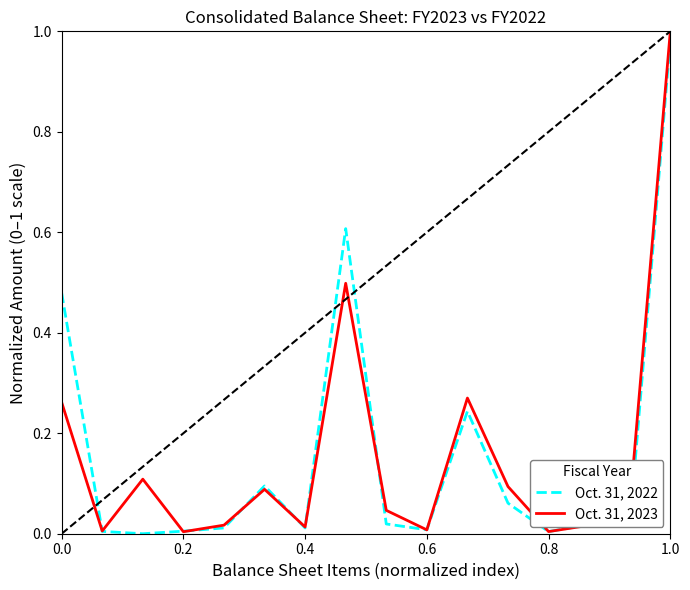

List the series in order of their peak value, highest first.

Oct. 31, 2023, Oct. 31, 2022